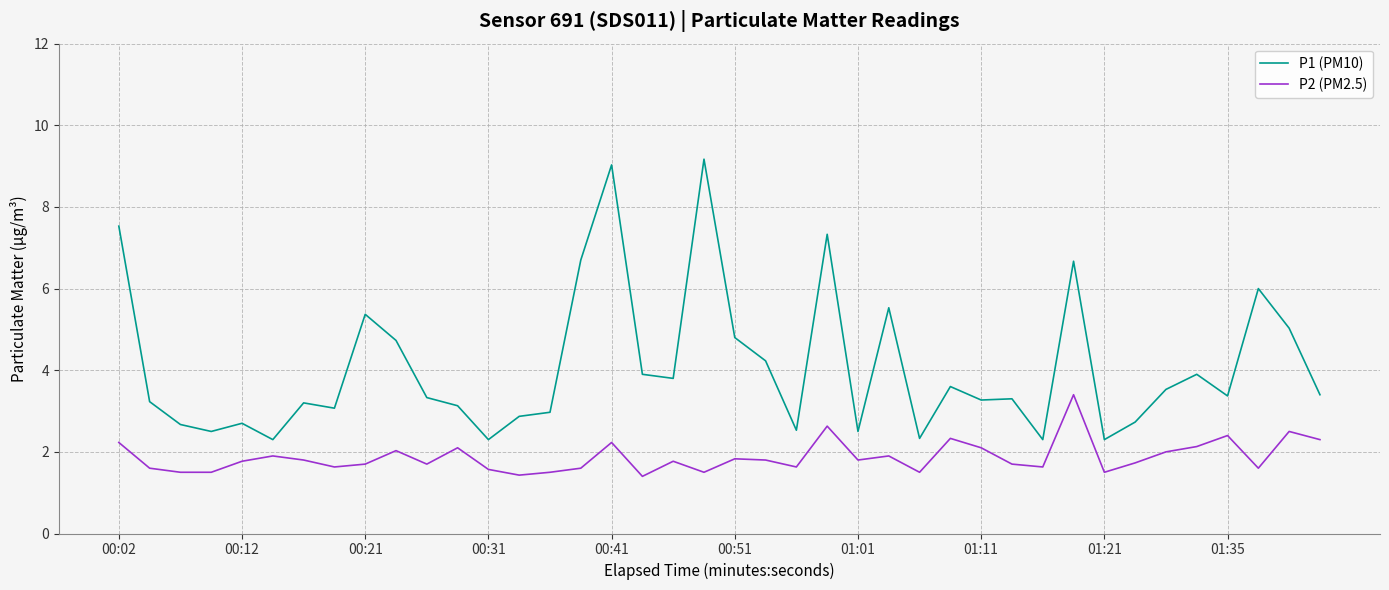

True or false: P1 (PM10) and P2 (PM2.5) intersect in this chart.

False